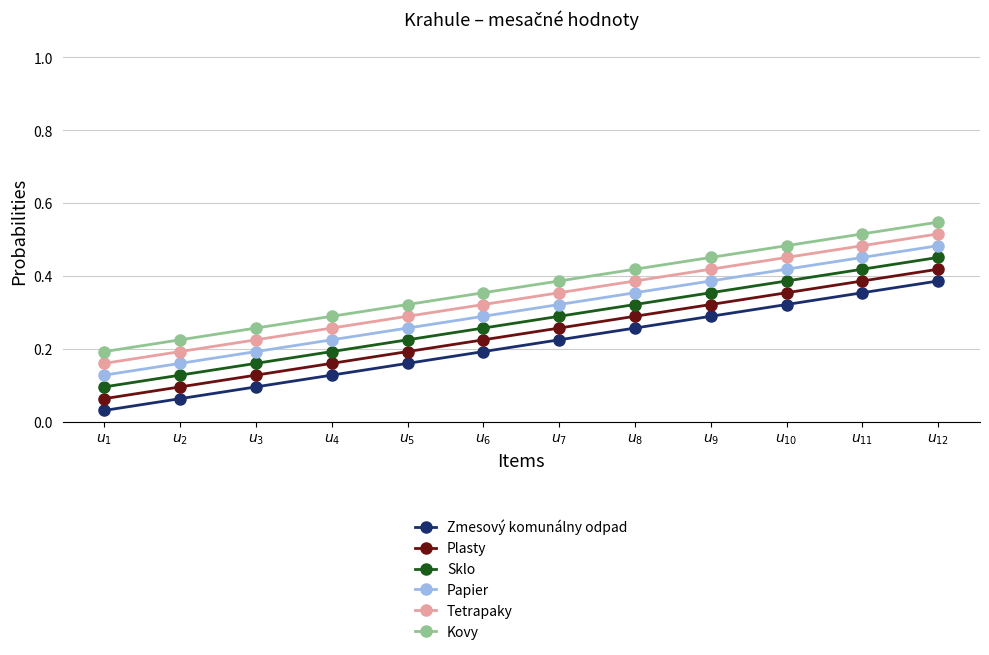

The Papier series shows 0.5 at $u_{8}$. True or false?

False